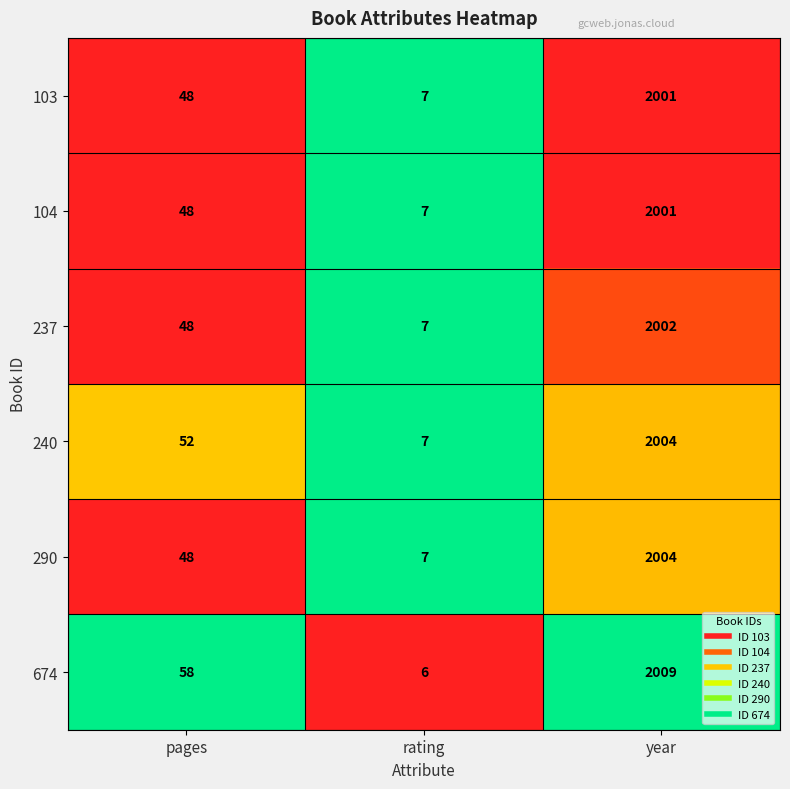

Which series has the widest spread of values?

674